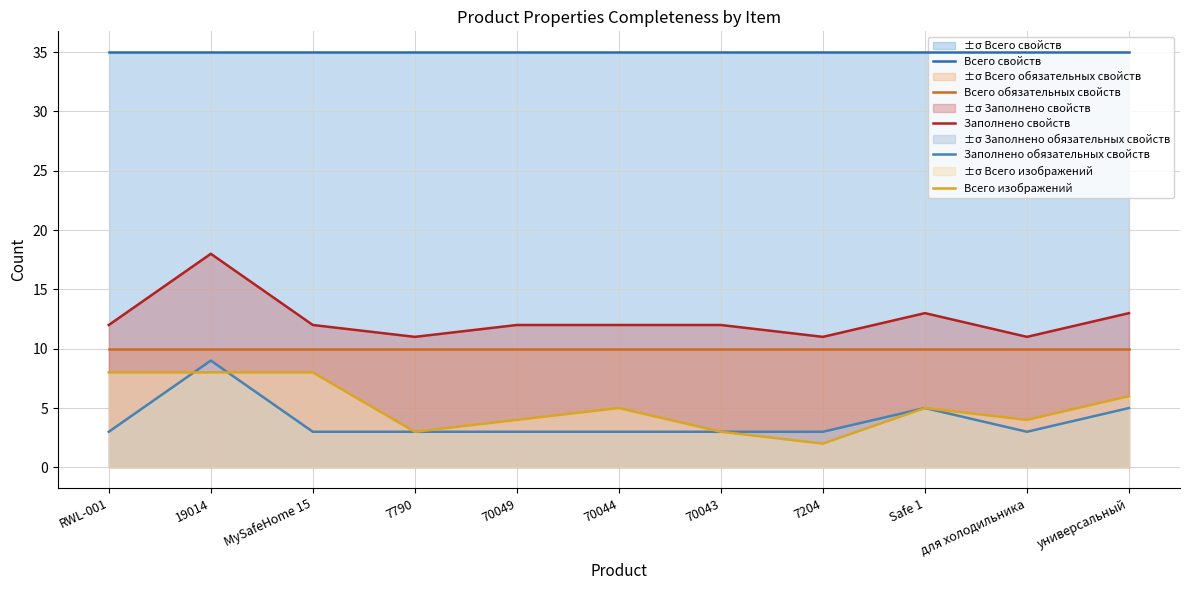

What is the minimum value shown in the chart?

2